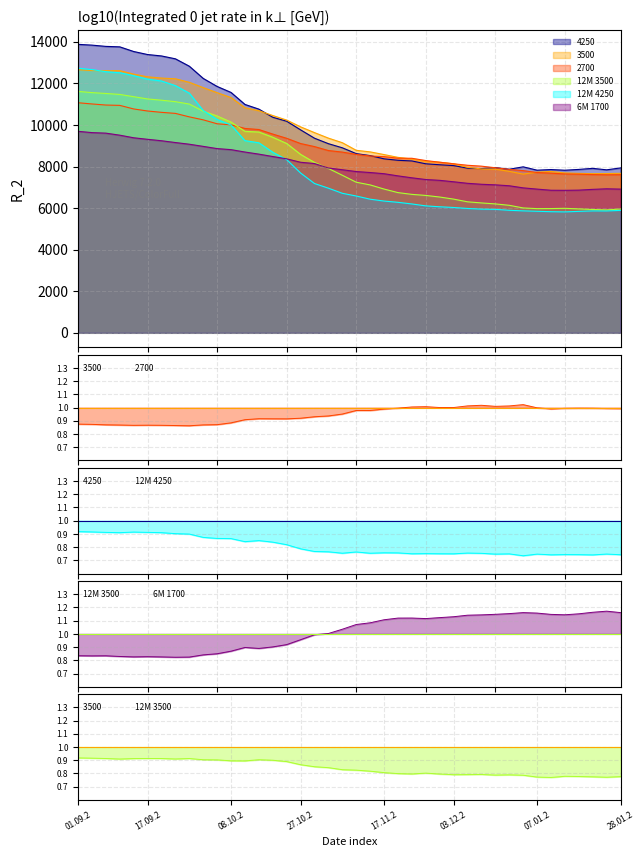

List the series in order of their peak value, highest first.

4250, 12M 4250, 3500, 12M 3500, 2700, 6M 1700